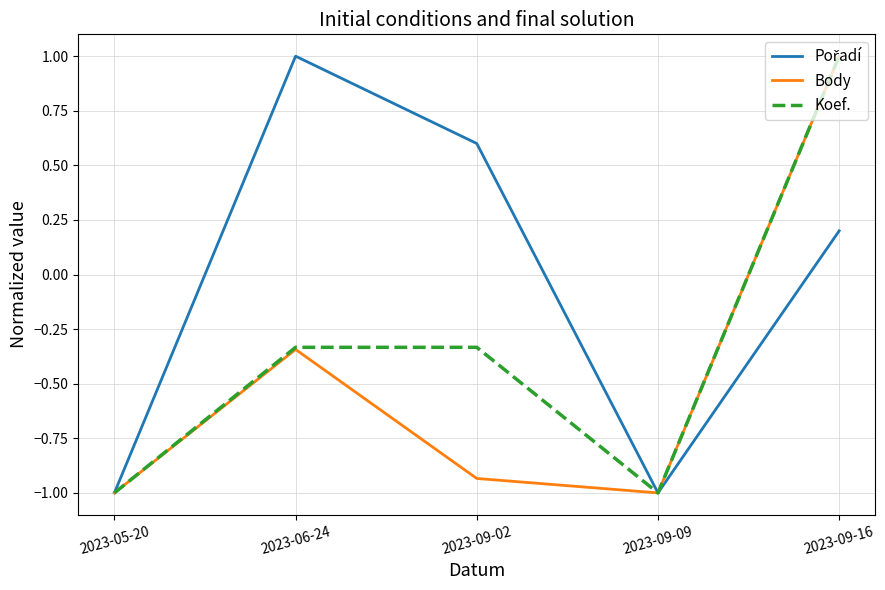

What position from the right is 2023-09-02?

3